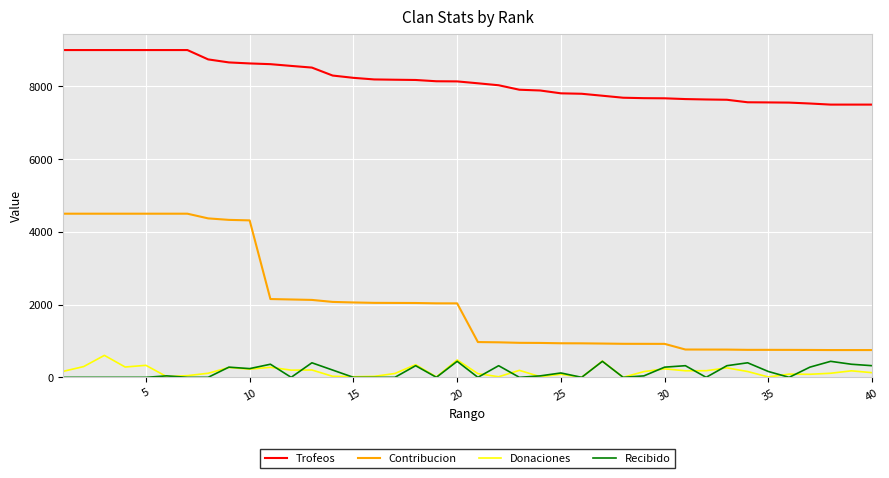

True or false: Donaciones and Trofeos cross at least once.

False